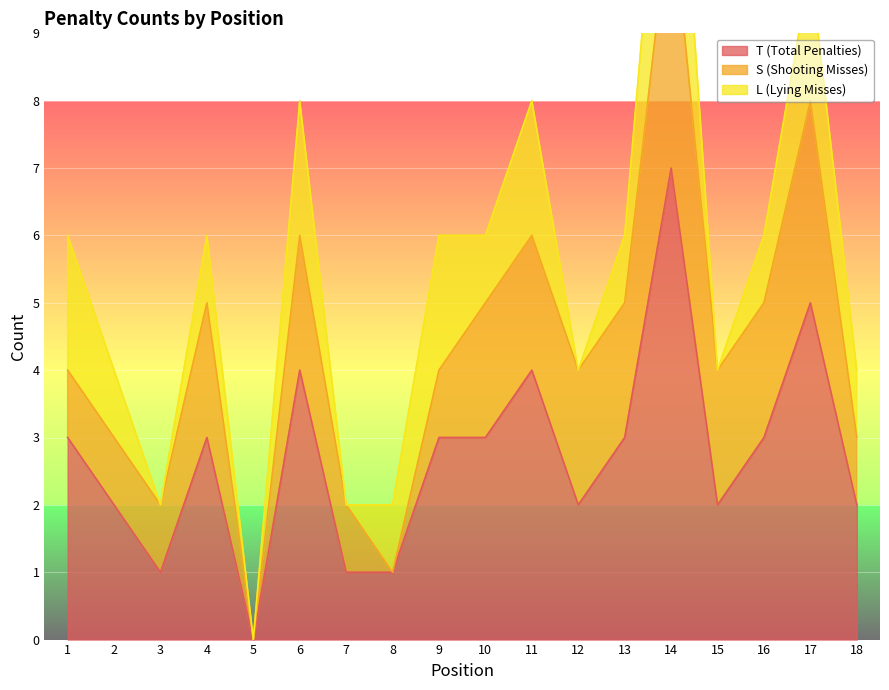

What value does the T (Total Penalties) series have at 17?

5